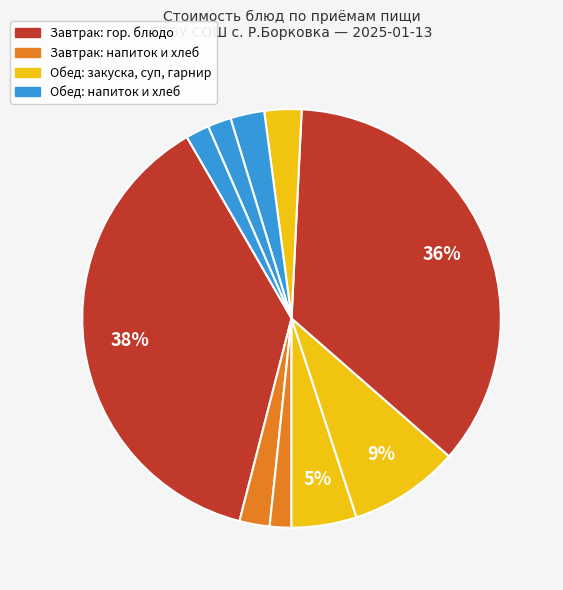

To the nearest percent, what is the average slice percentage?

10%